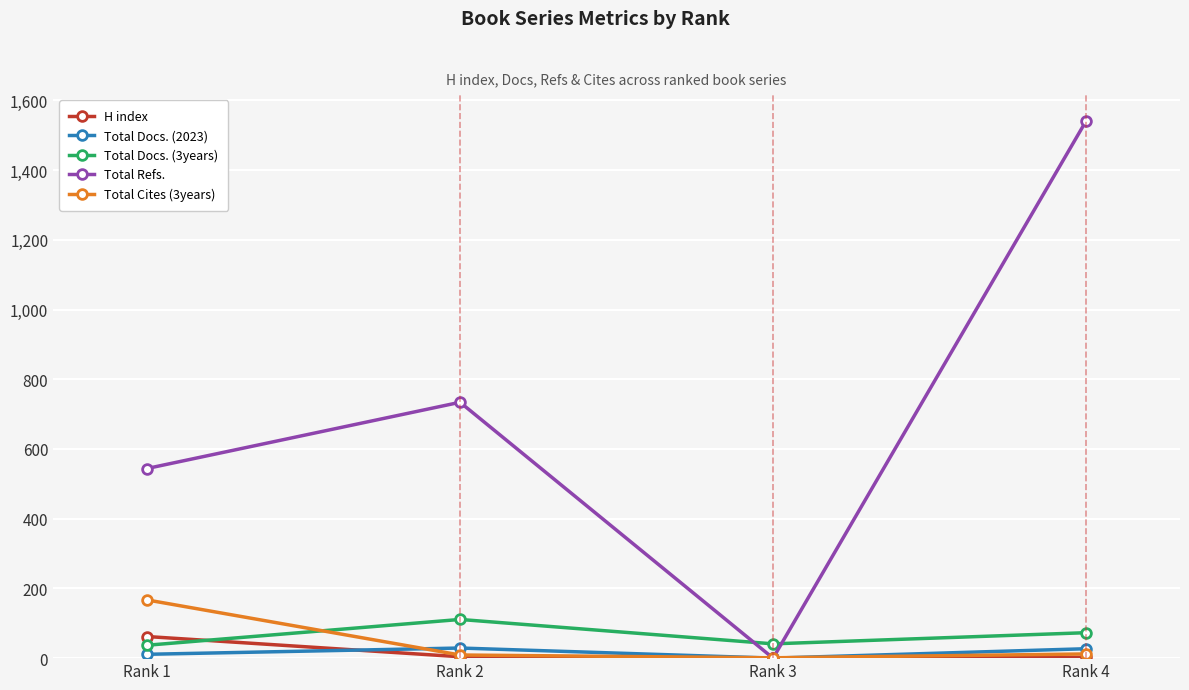

List the series in order of their peak value, highest first.

Total Refs., Total Cites (3years), Total Docs. (3years), H index, Total Docs. (2023)